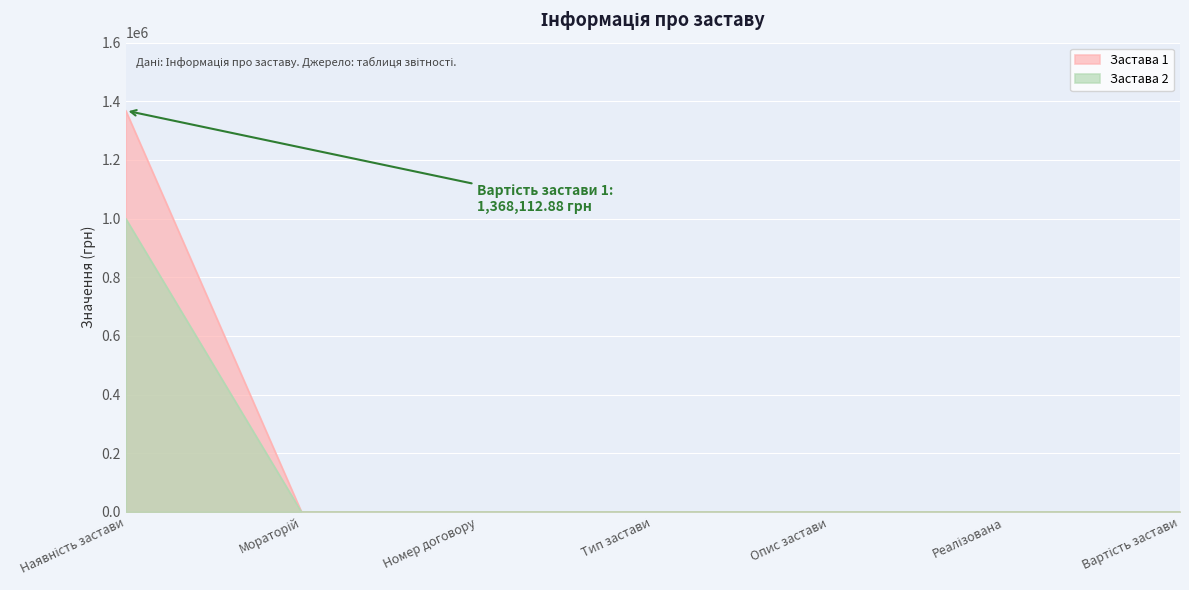

Which series has the largest total across all categories?

Застава 1